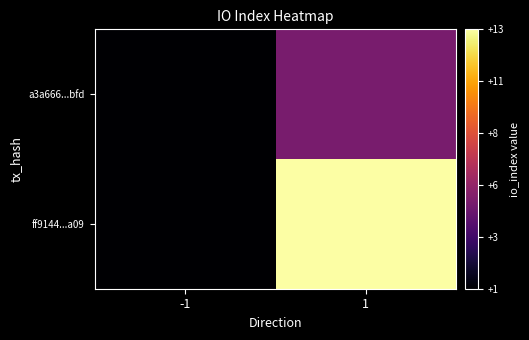

At -1, list the series in order from smallest to largest.

ff9144...a09, a3a666...bfd